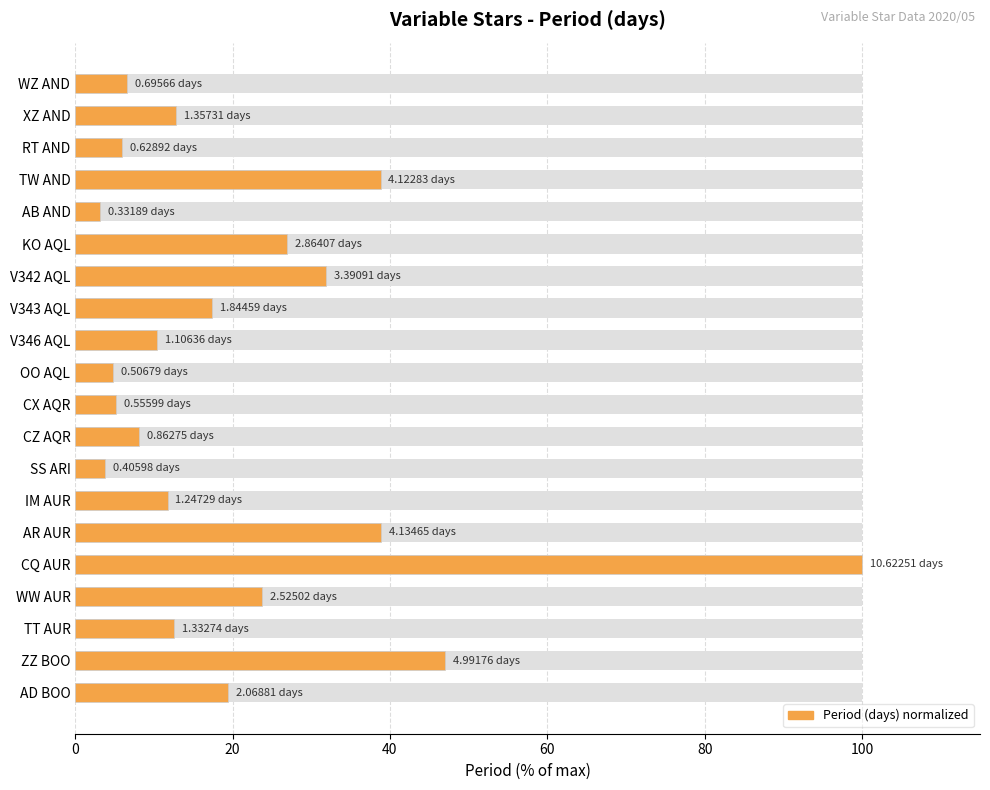

Reading left to right, list all the values displayed in this chart.

6.5	12.8	5.9	38.8	3.1	27.0	31.9	17.4	10.4	4.8	5.2	8.1	3.8	11.7	38.9	100.0	23.8	12.5	47.0	19.5